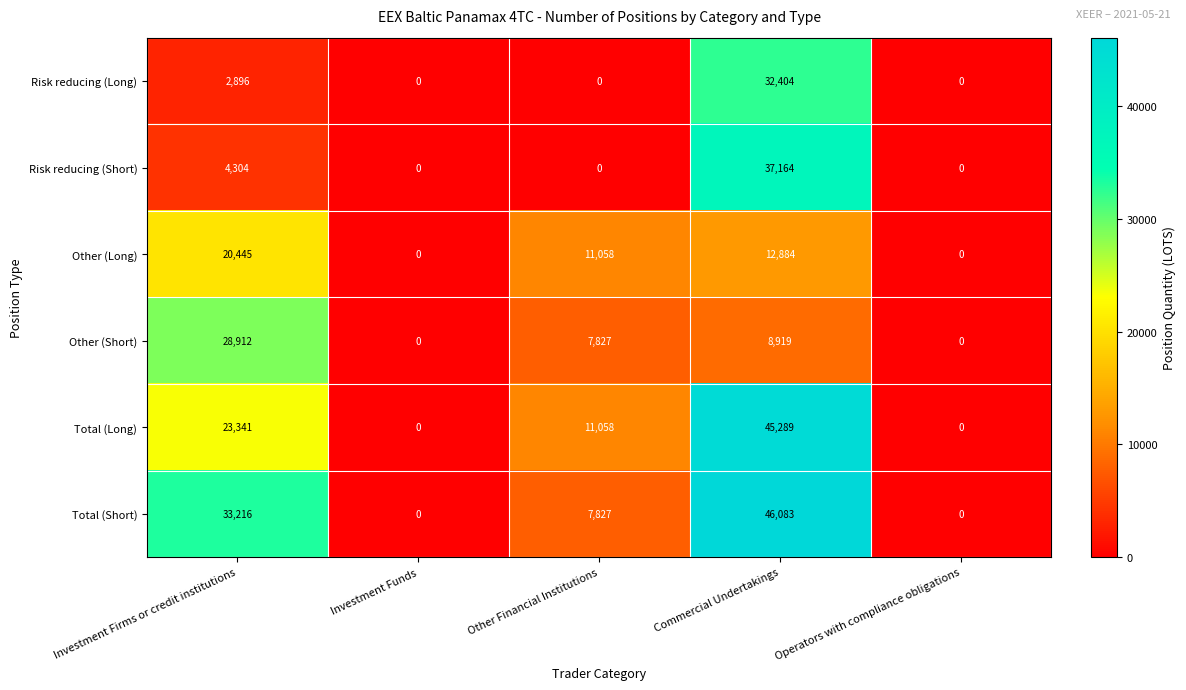

At which category is the sum across all series the highest?

Commercial Undertakings